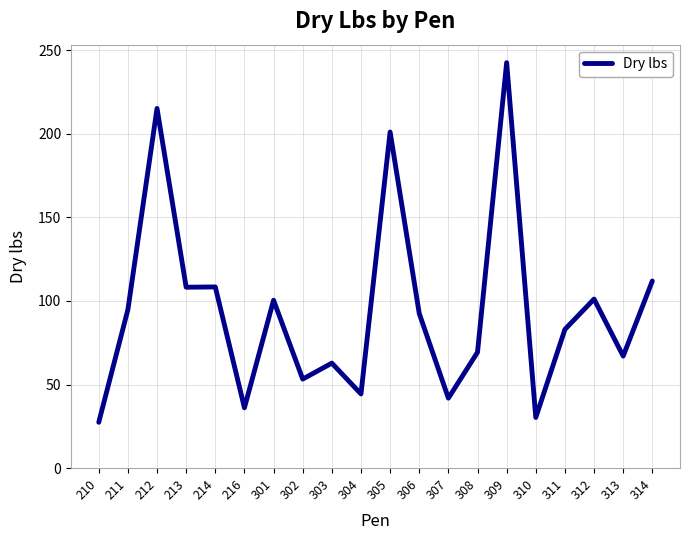

Which category has the highest value across all series?

309